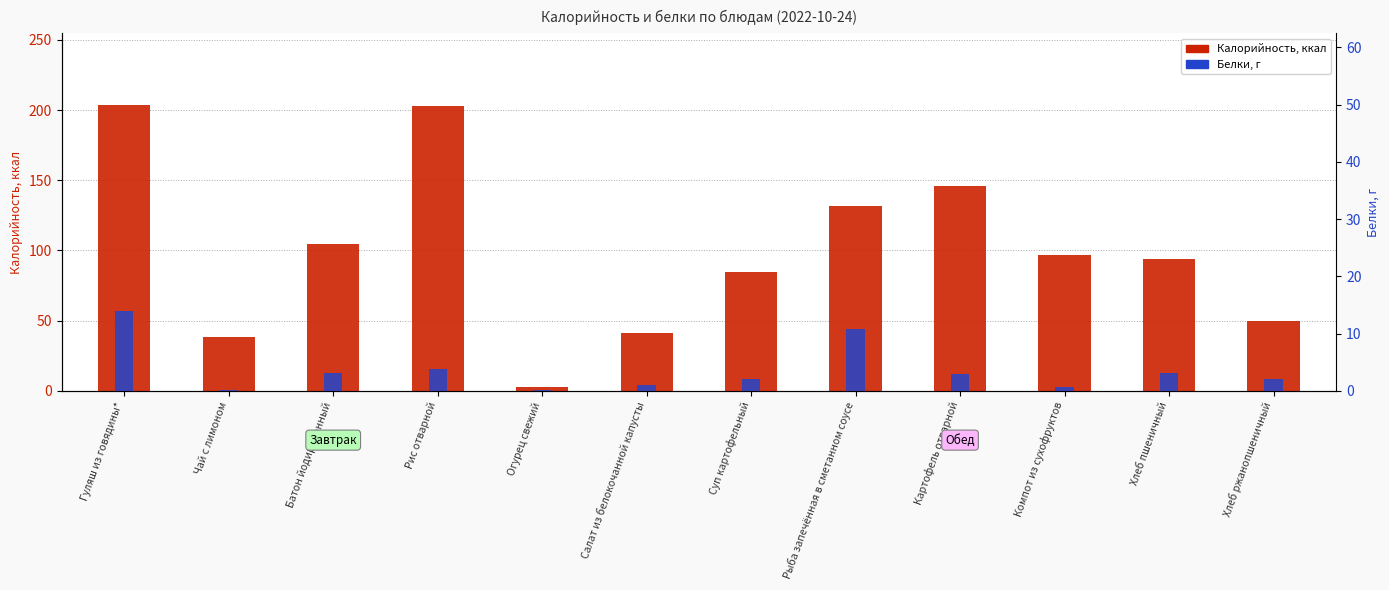

Which category has the highest value in the Белки series?

Гуляш из говядины*